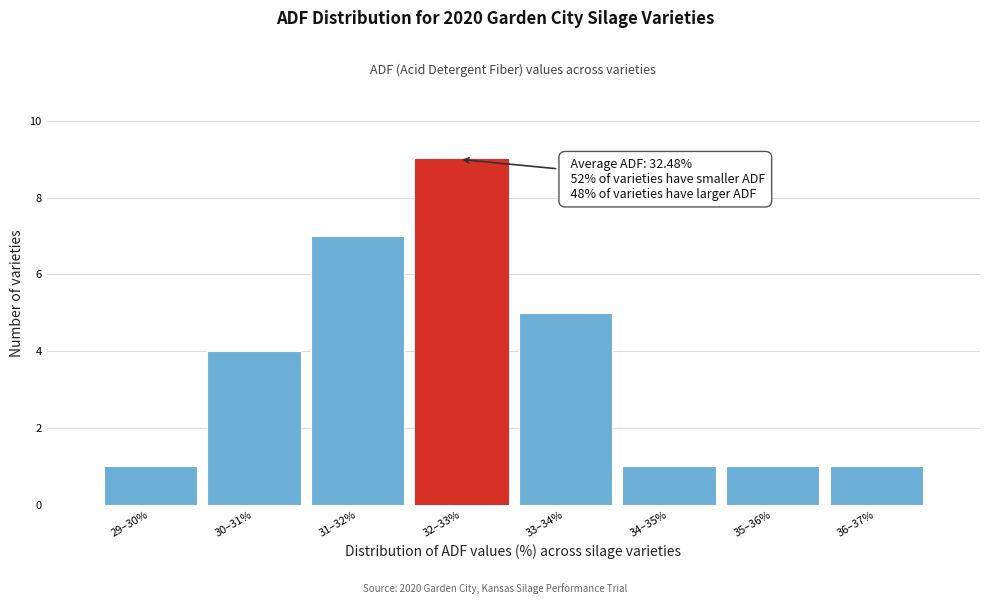

Reading left to right, extract all data points from this chart.

1	4	7	9	5	1	1	1